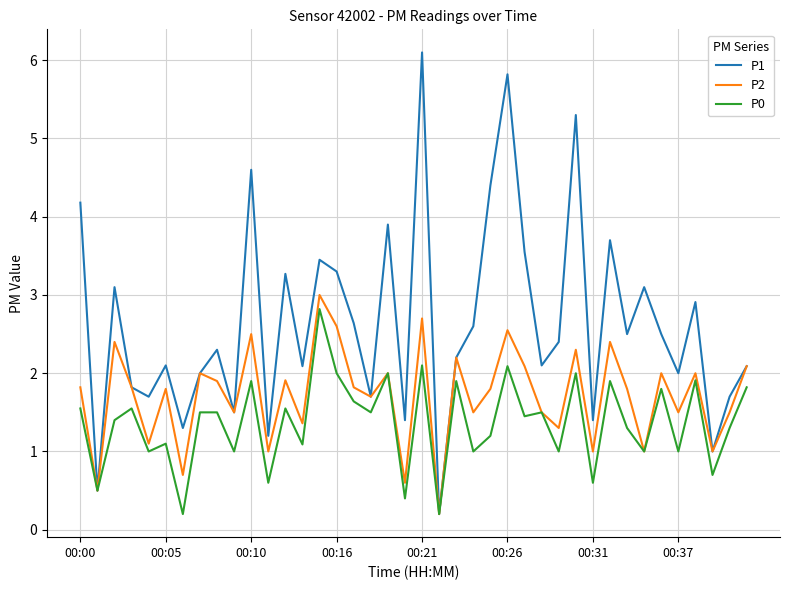

Rank the series by their average value, from highest to lowest.

P1, P2, P0